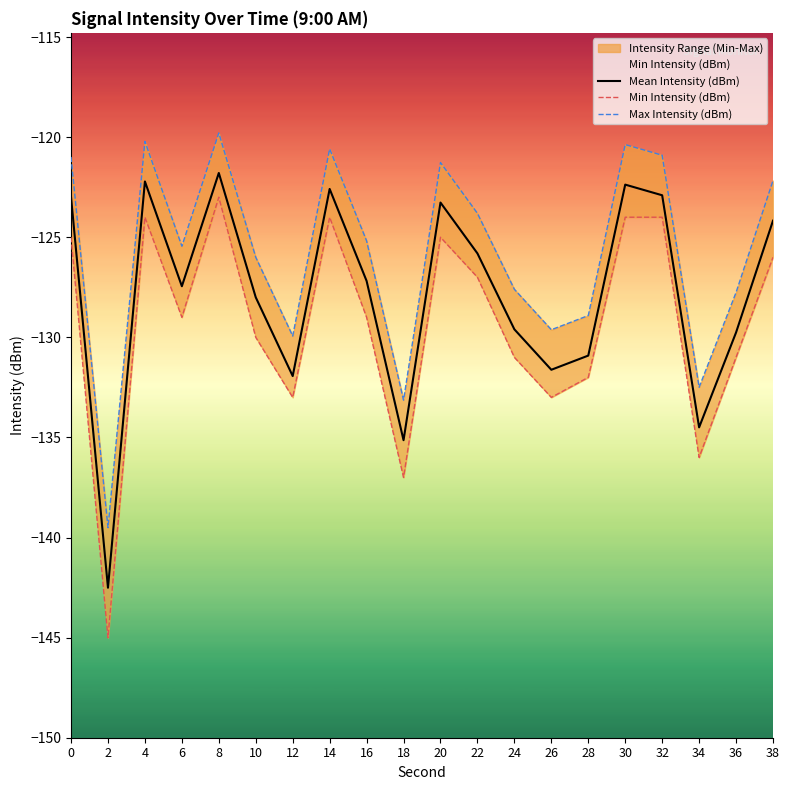

How many values in the Max Intensity (dBm) series exceed -125?

9